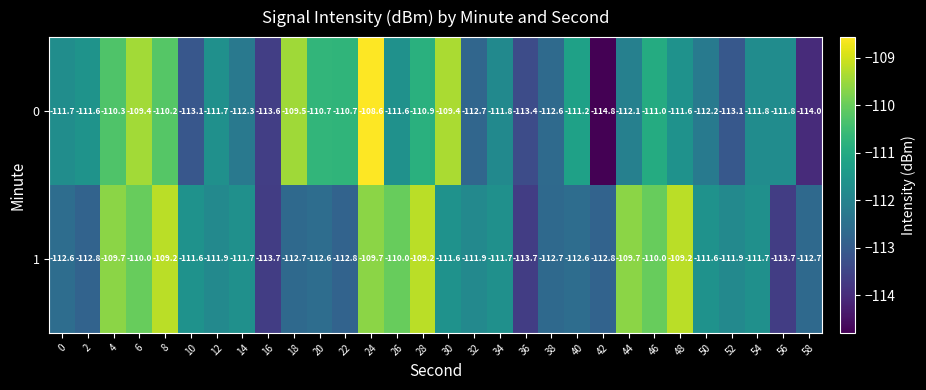

Is it true that 1 equals -149.8 at 0?

False